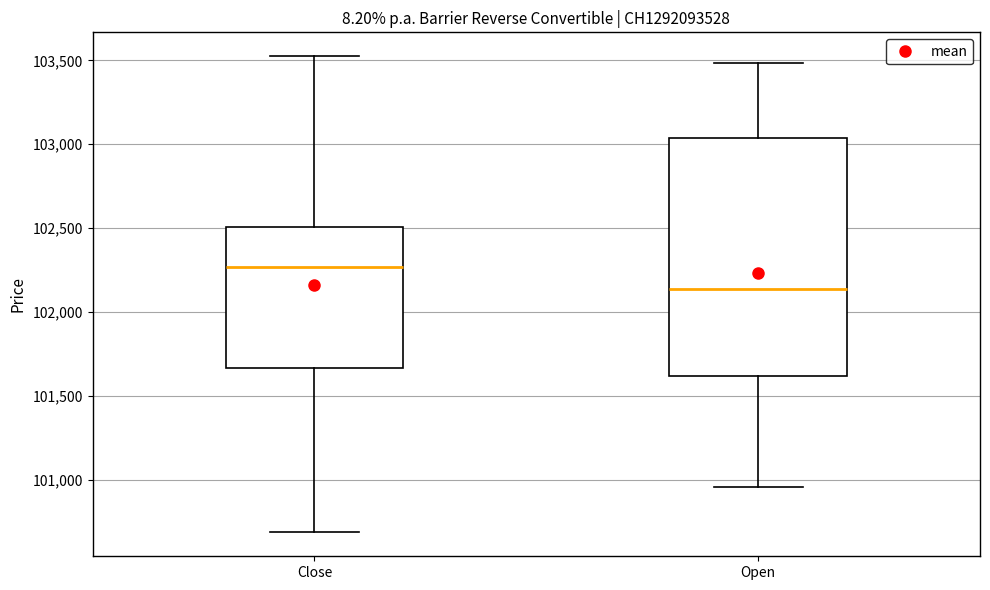

Reading left to right, read every box against the y-axis: the position of its median line, the range the box covers, and the ends of its whiskers. The values are not printed on the chart, so give them approximately, as read against the axis.

Close: median 102250, box 101650 to 102500, whiskers 100700 to 103550
Open: median 102150, box 101600 to 103050, whiskers 100950 to 103500